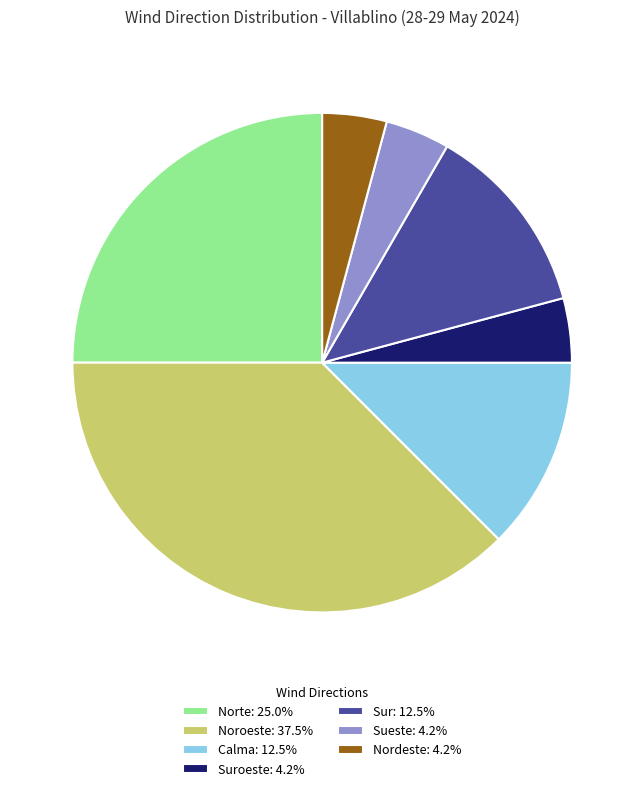

Does Sueste: 4.2% represent more than half of the total?

No